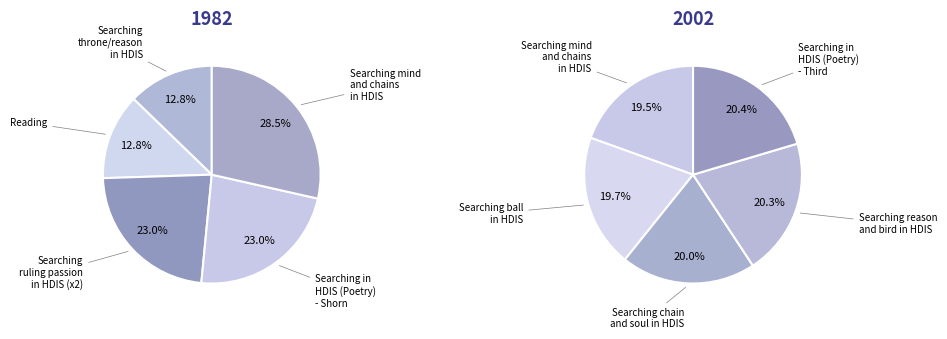

The Searching in HDIS (Poetry) - Shorn slice represents 3% of the pie. True or false?

False